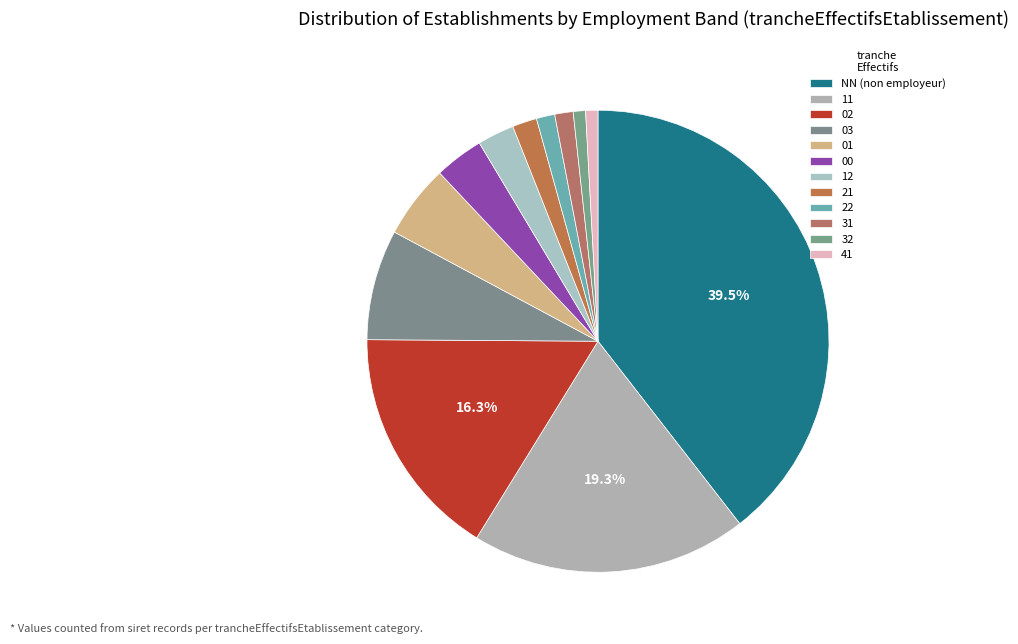

How many segments does this pie chart have?

12